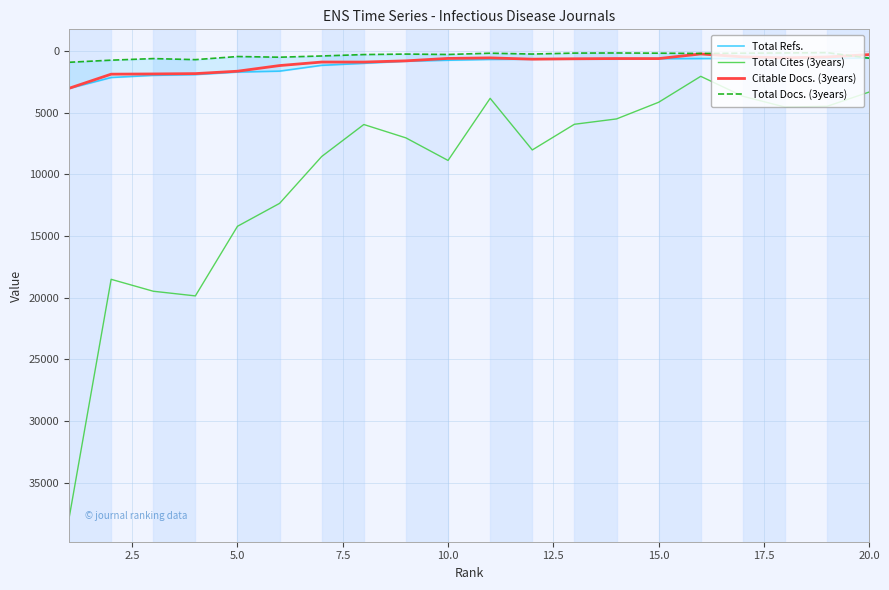

True or false: Total Cites (3years) and Citable Docs. (3years) intersect in this chart.

False